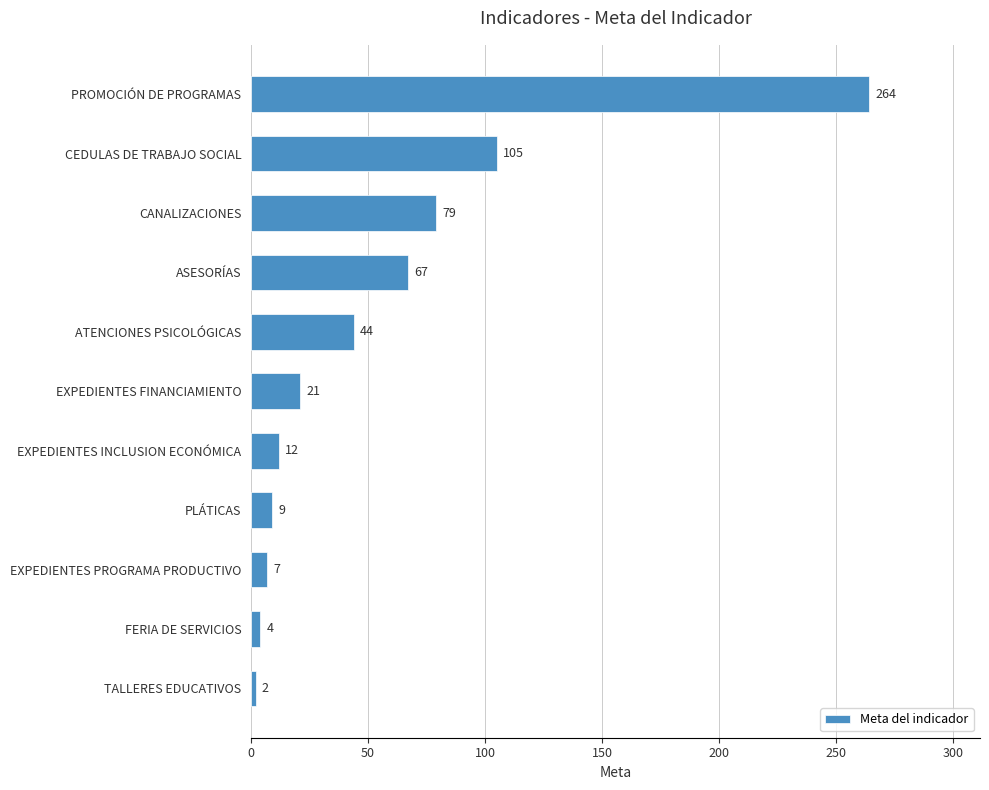

Which has a higher value, PROMOCIÓN DE PROGRAMAS or TALLERES EDUCATIVOS?

PROMOCIÓN DE PROGRAMAS